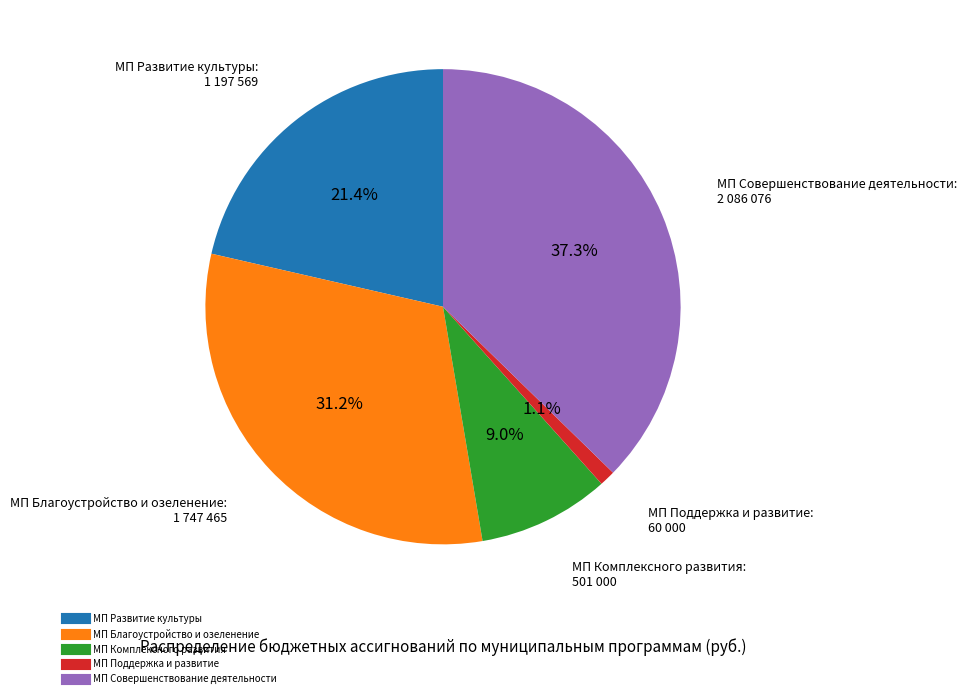

What portion of the pie excludes МП Совершенствование деятельности?

62.7%